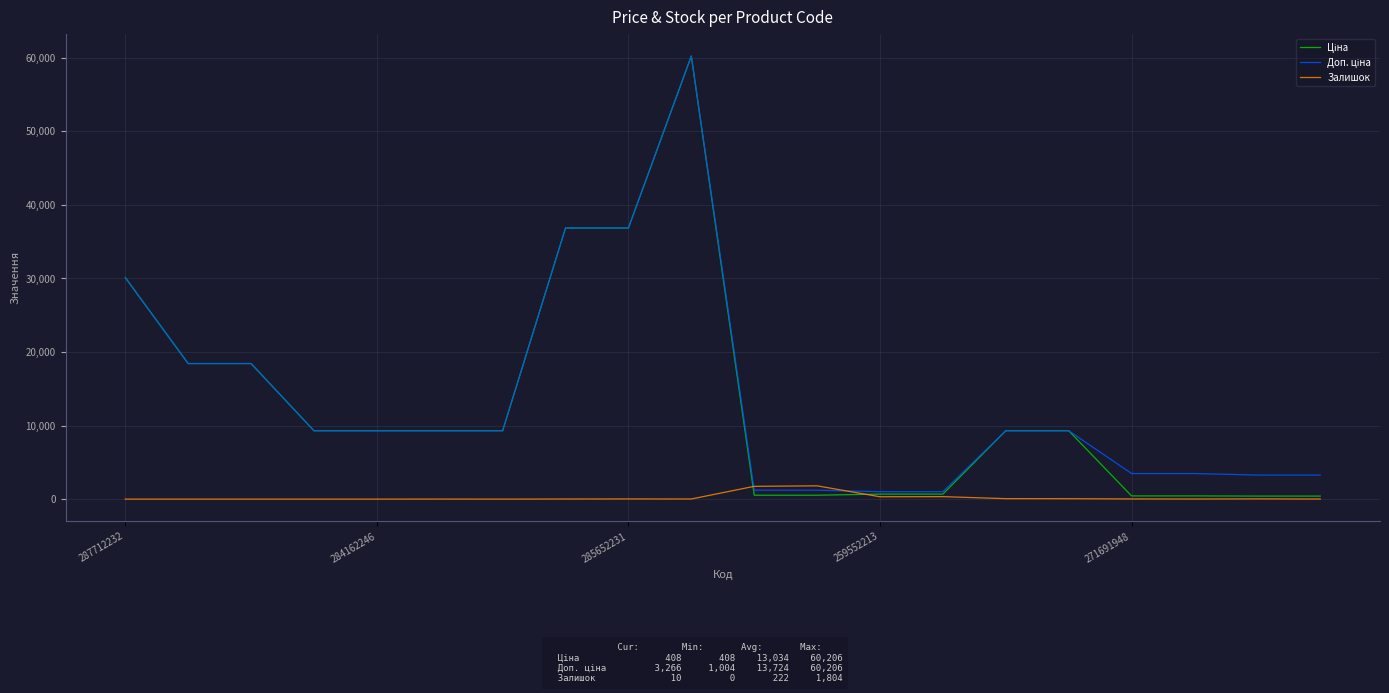

List the series in order of their peak value, highest first.

Ціна, Доп. ціна, Залишок